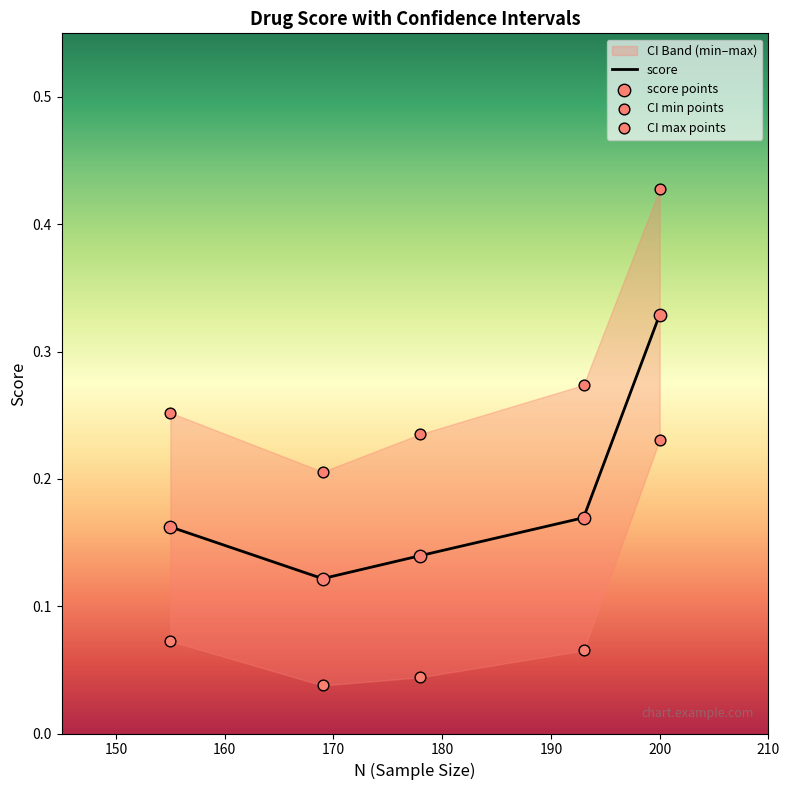

Which series has the largest total across all categories?

CI max points